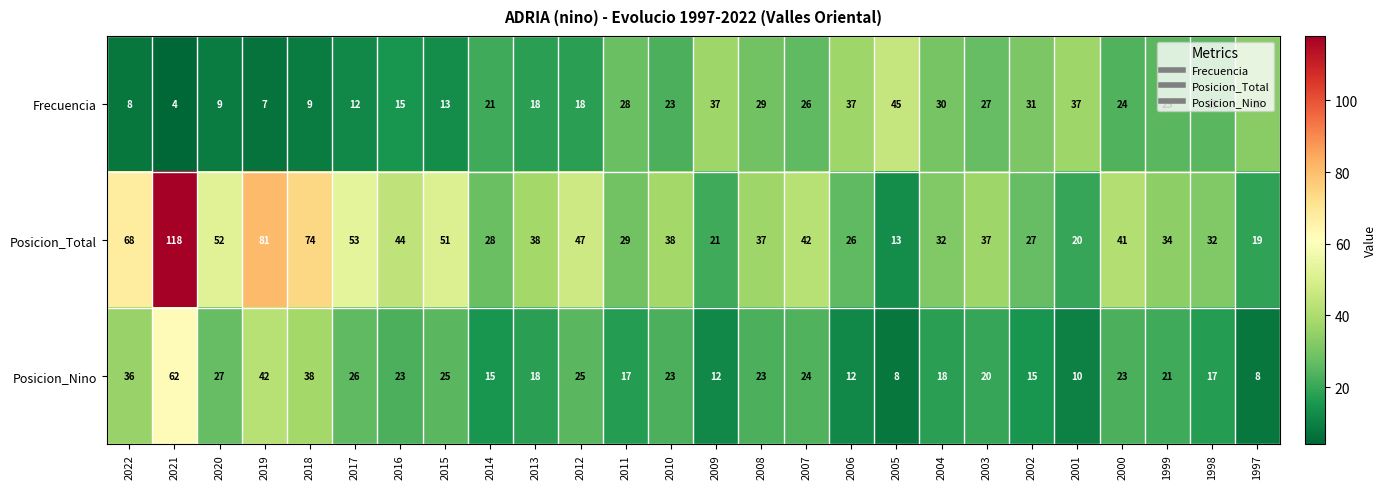

How many values in the Posicion_Nino series are below 23?

13